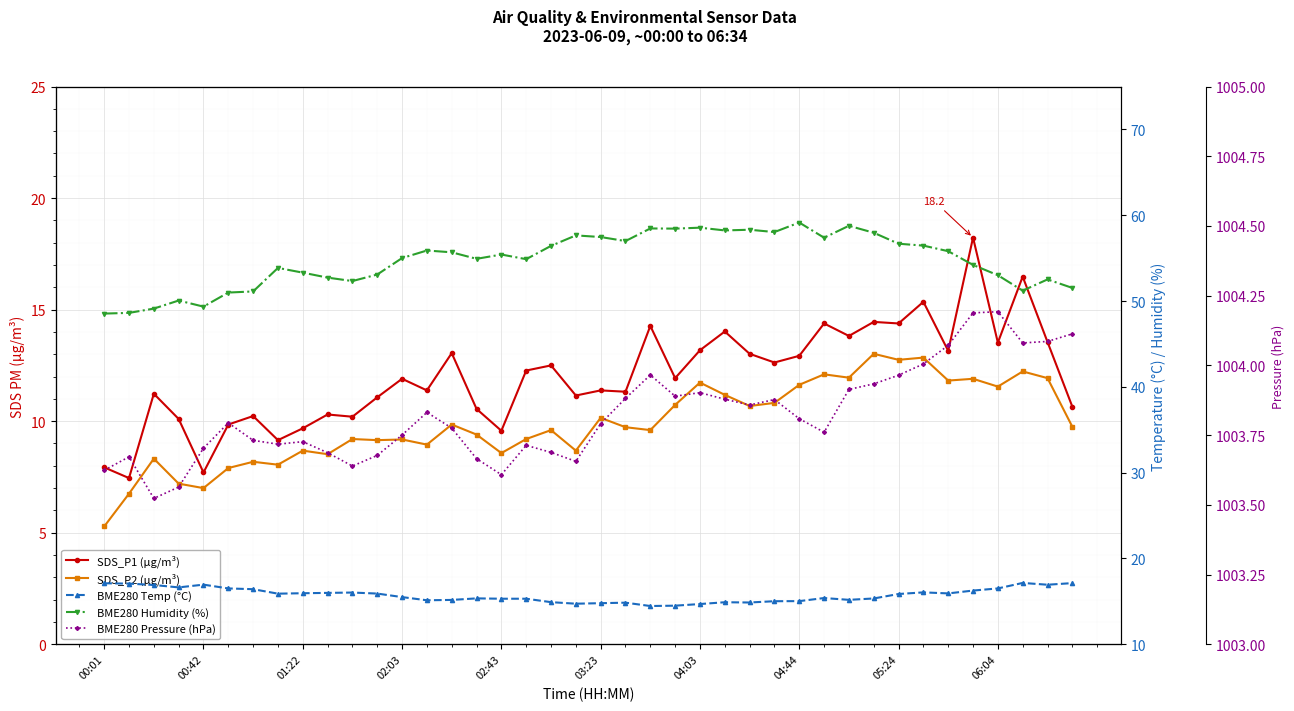

Is the value of BME280 Humidity (%) at 20 greater than the value of SDS_P2 (µg/m³) at 21?

Yes